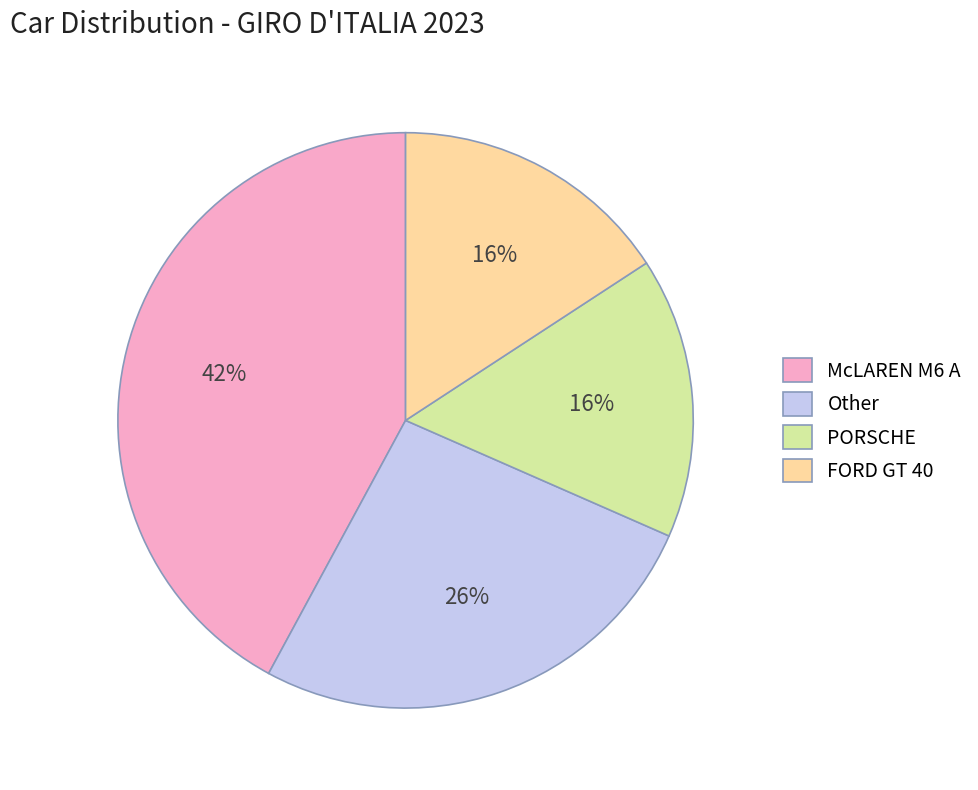

To the nearest percent, what portion does McLAREN M6 A represent?

42%